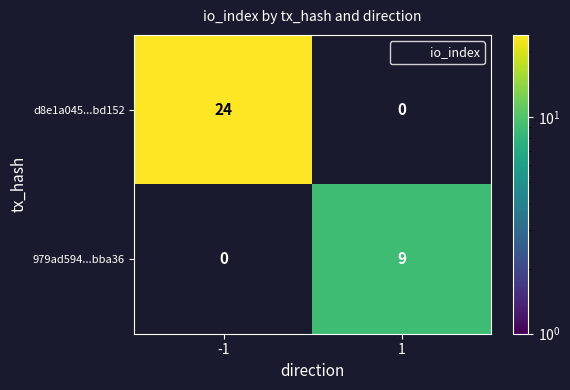

Where is d8e1a045...bd152 nearest to the value 24?

-1